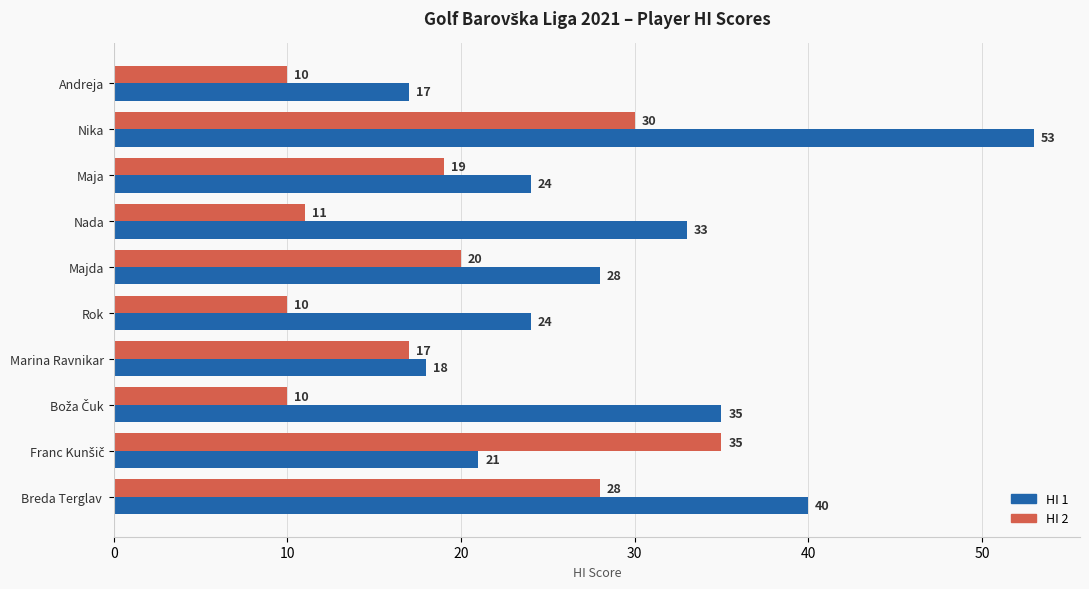

Rank the series by their average value, from lowest to highest.

HI 2, HI 1